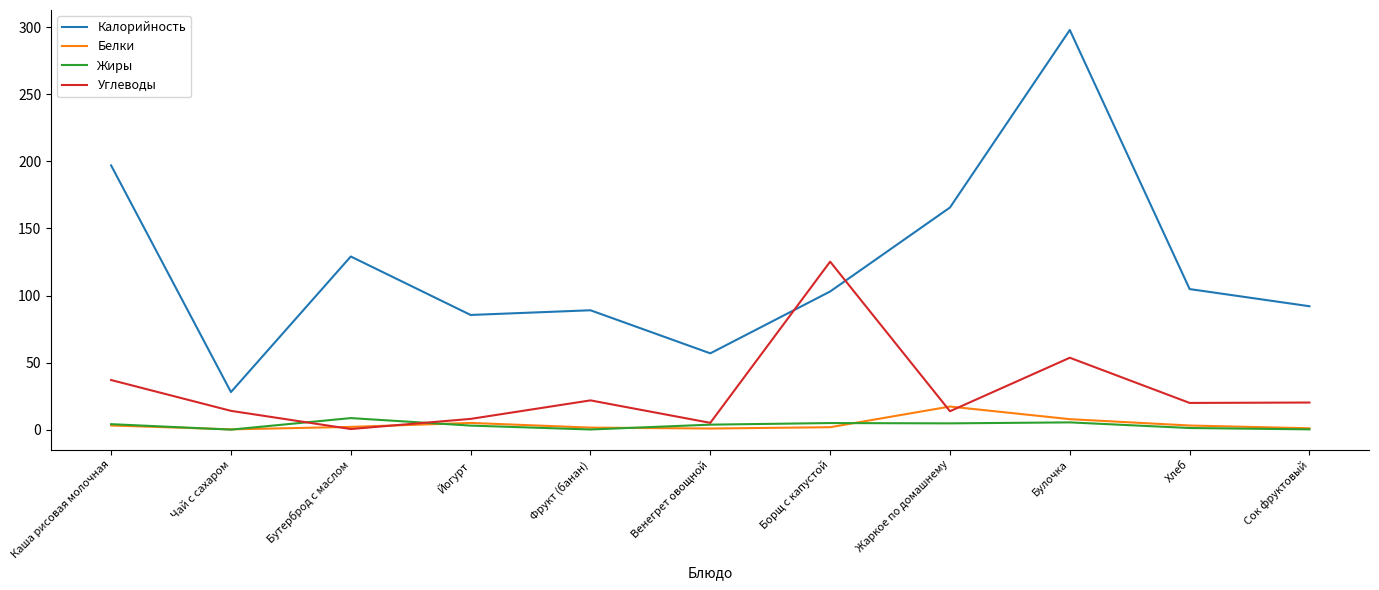

At which label is Белки closest to 8?

Булочка